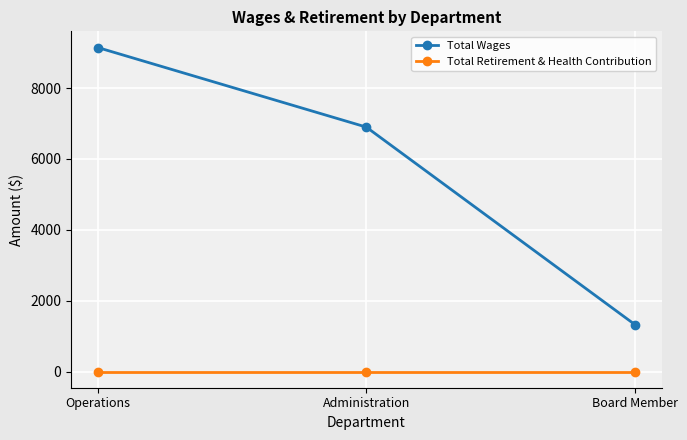

Is the value of Total Retirement & Health Contribution at Operations greater than the value of Total Wages at Operations?

No